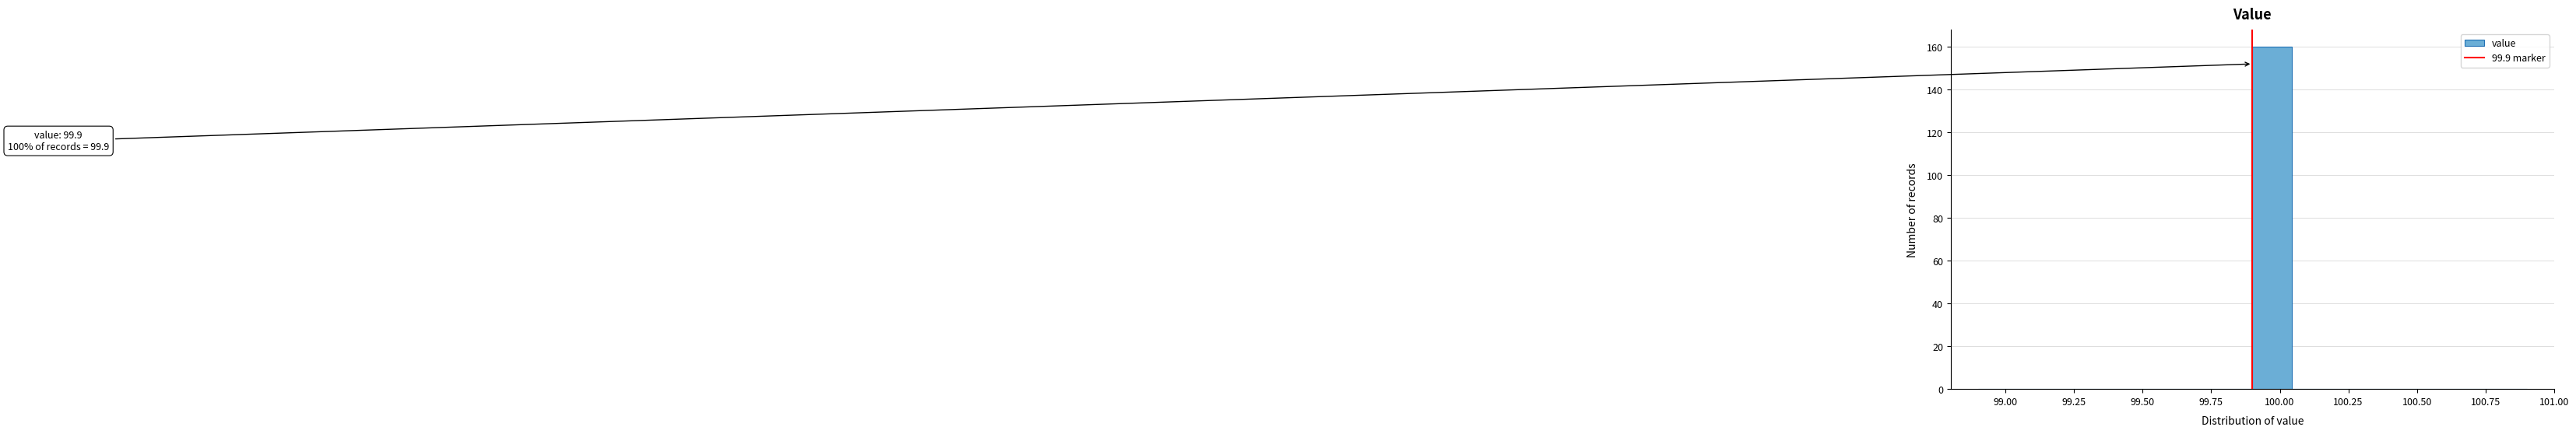

Around what value on the x-axis is the tallest bar? Give the approximate position of its centre, as read against the axis.

99.95